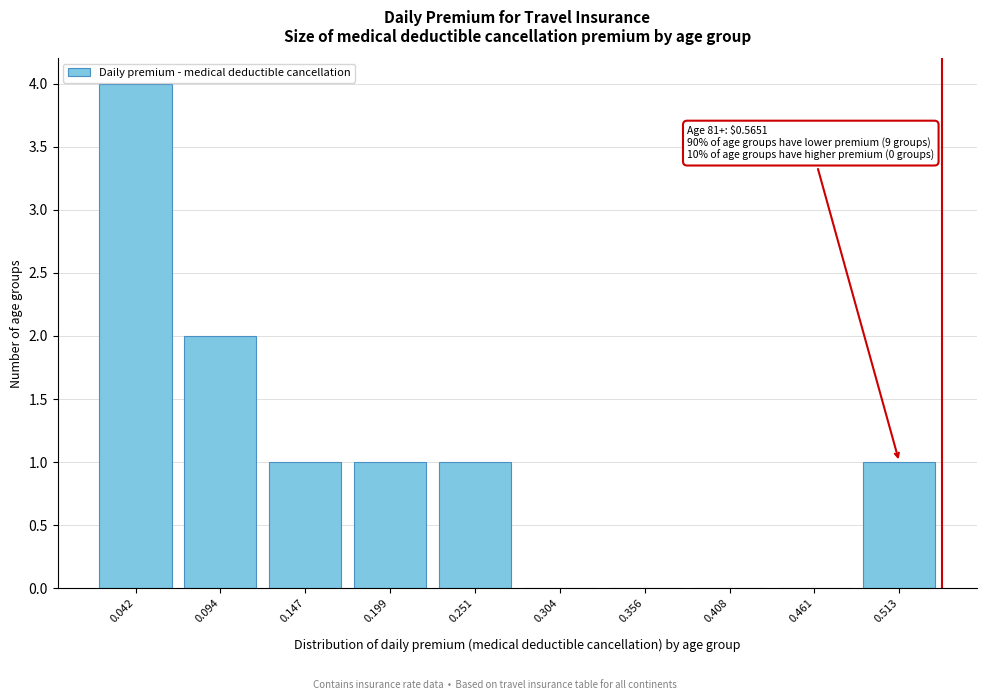

Reading right to left, what are all the values shown in this chart?

0.513=1	0.461=0	0.408=0	0.356=0	0.304=0	0.251=1	0.199=1	0.147=1	0.094=2	0.042=4